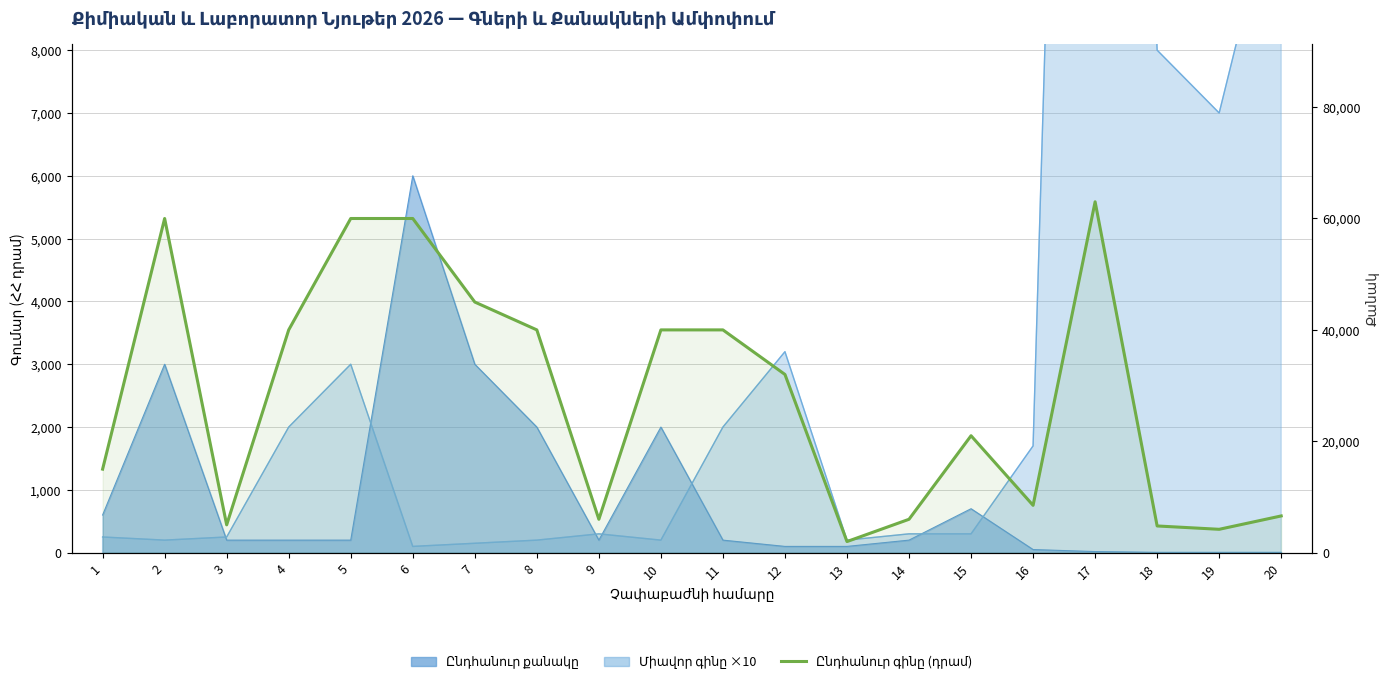

True or false: there are more than 0 points higher than both neighbors.

True